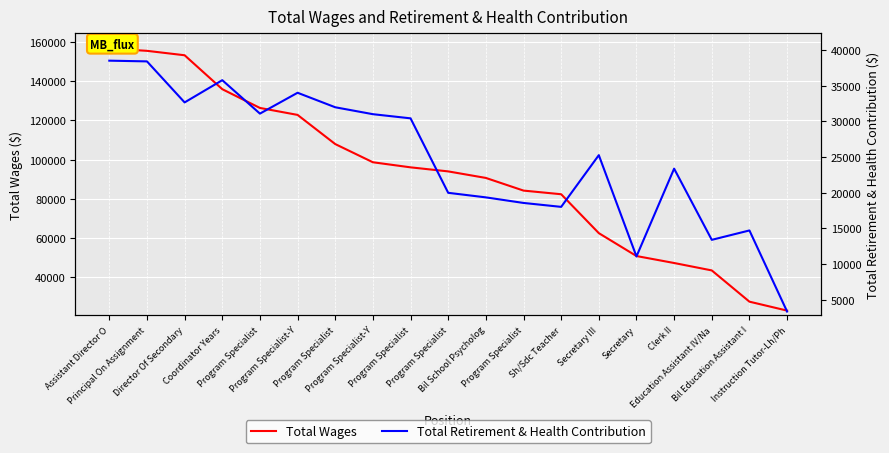

How many series are shown in this chart?

2